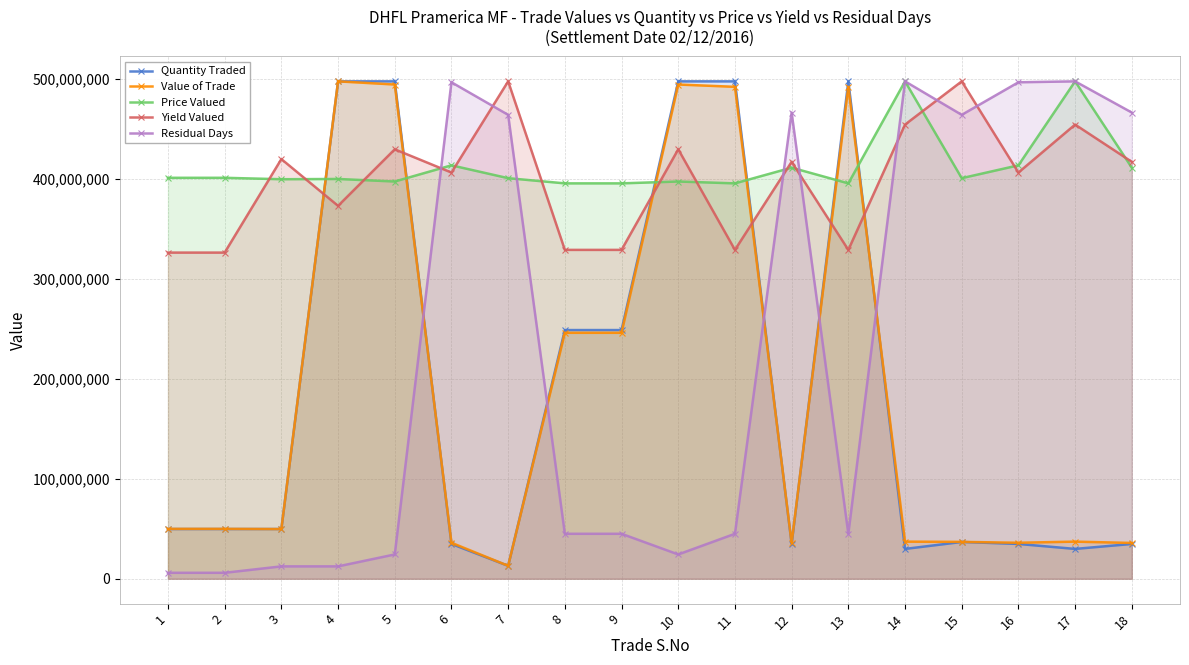

Does the chart display data point markers on the line(s)?

Yes